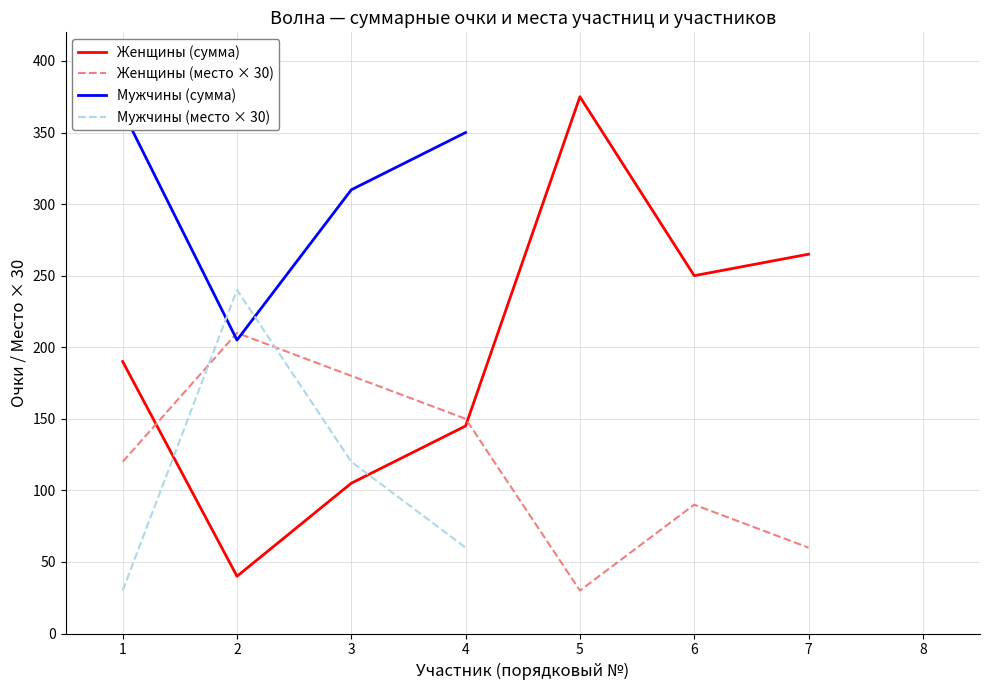

What is the highest value of the Женщины (сумма) series?

375